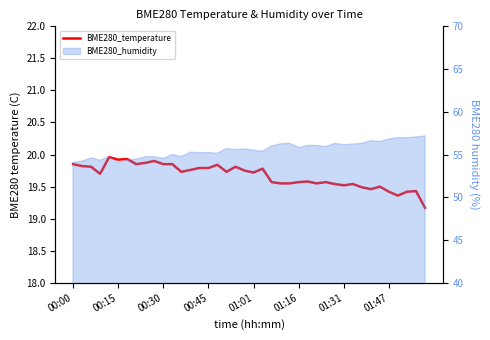

What is the difference between the maximum and minimum values?

0.8